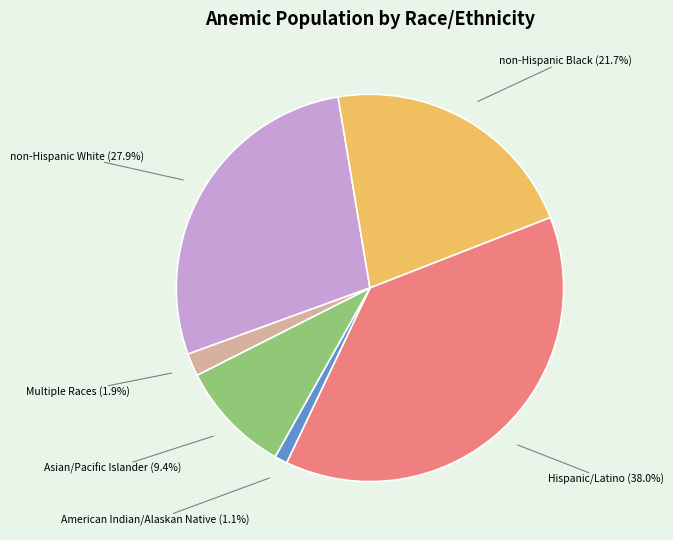

Which slice is the smallest?

American Indian/Alaskan Native